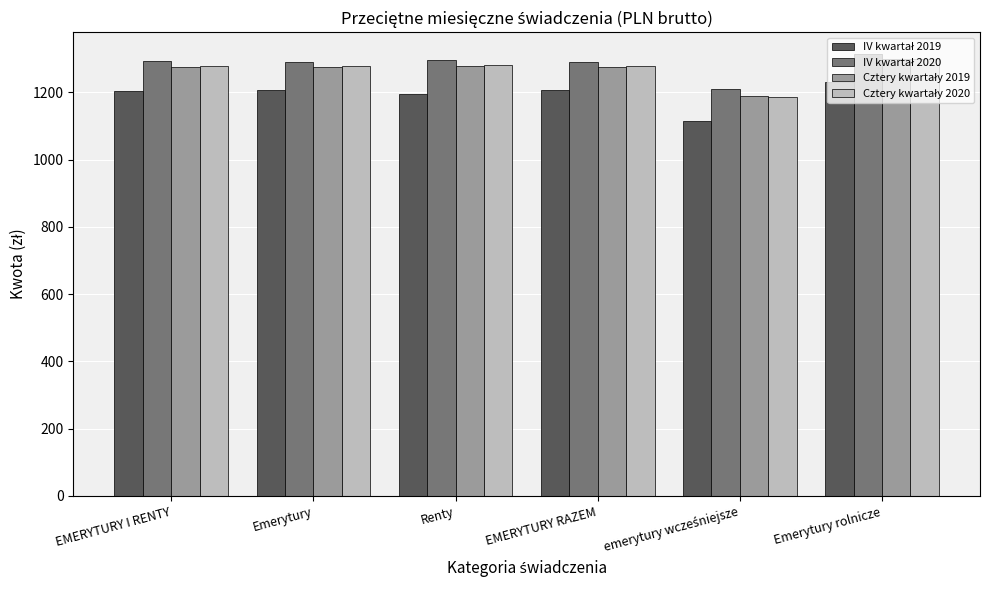

What is the spread (max minus min) of values at Renty?

100.0